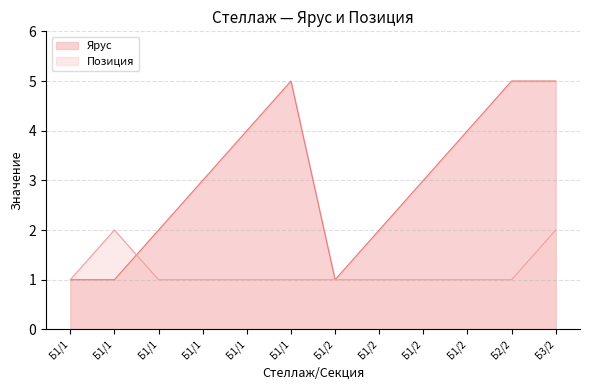

At which category is the sum across all series the highest?

Б3/2